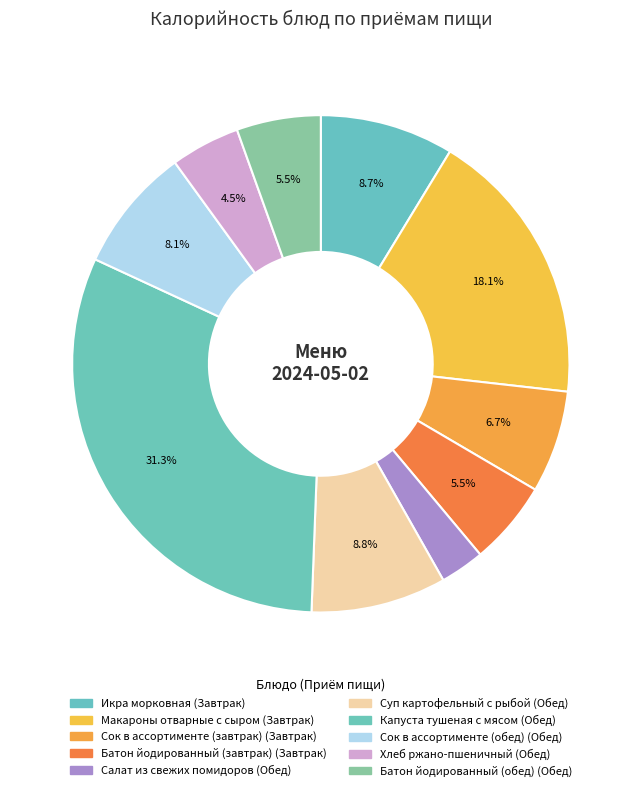

Which has a higher value, Капуста тушеная с мясом or Сок в ассортименте (обед)?

Капуста тушеная с мясом